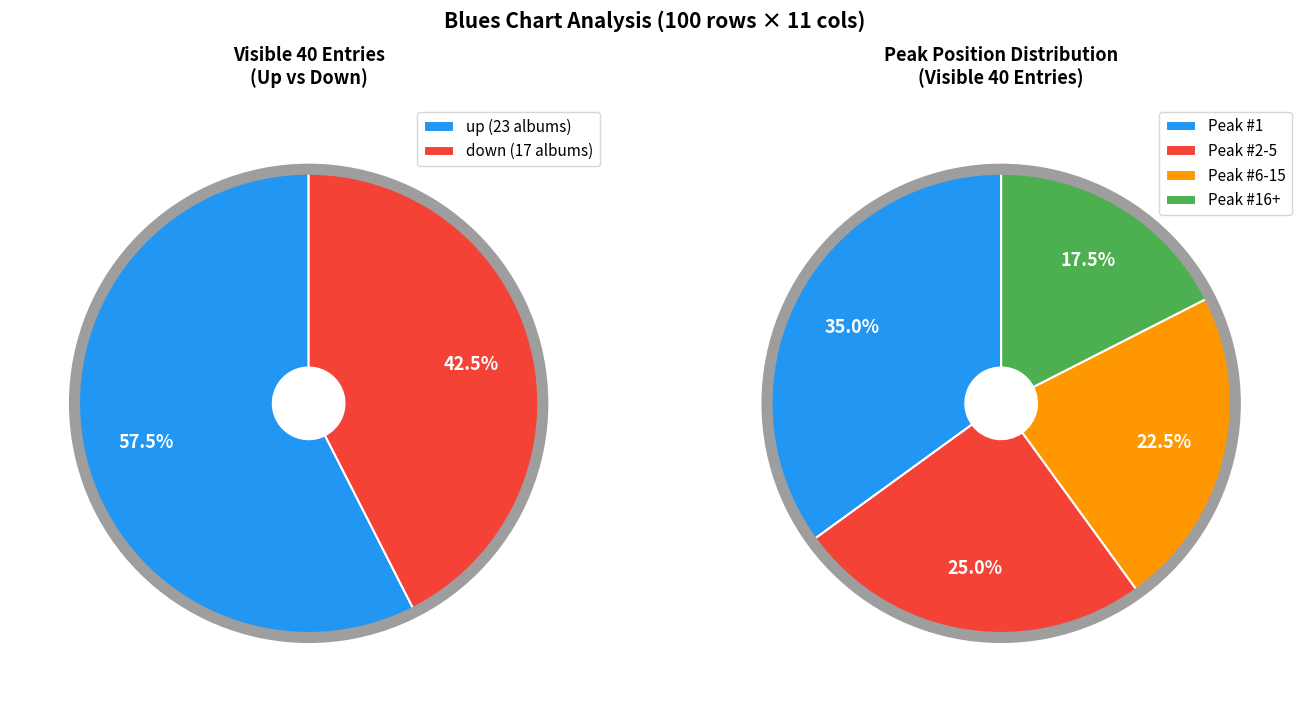

To the nearest percent, what is the average slice percentage?

50%